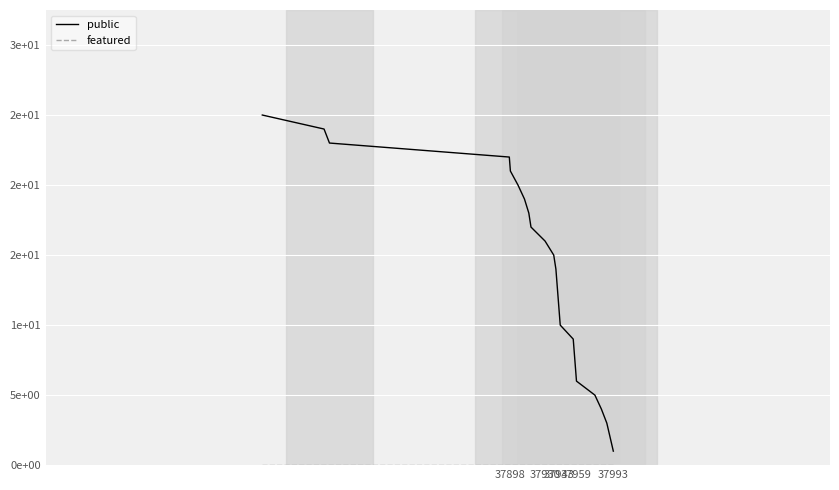

True or false: public and featured cross at least once.

False